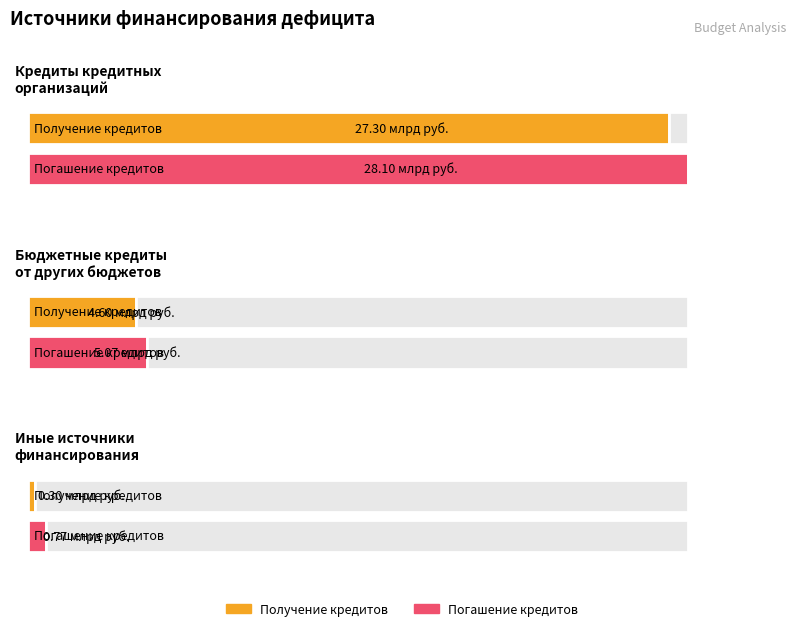

Which series has the largest range (max minus min)?

Погашение кредитов